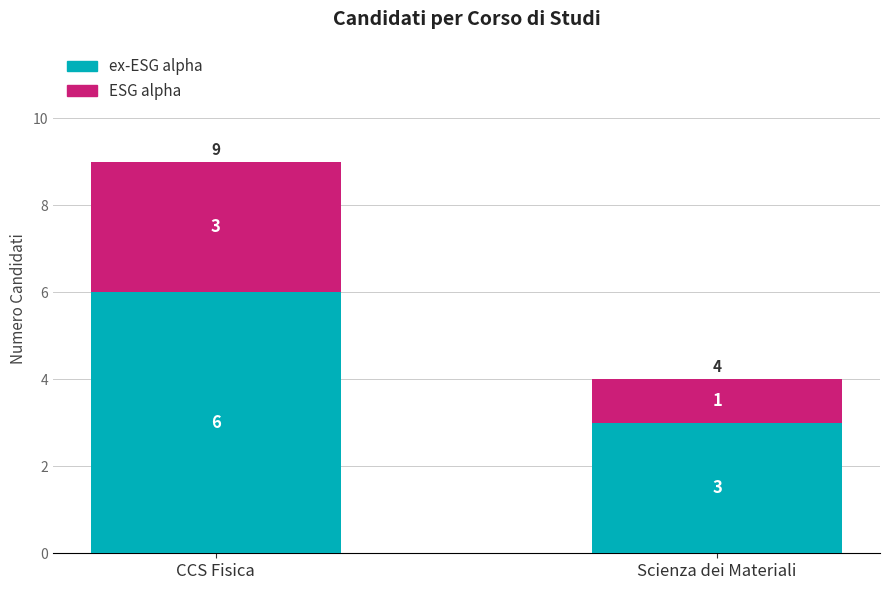

What is the total value across all series at CCS Fisica?

9